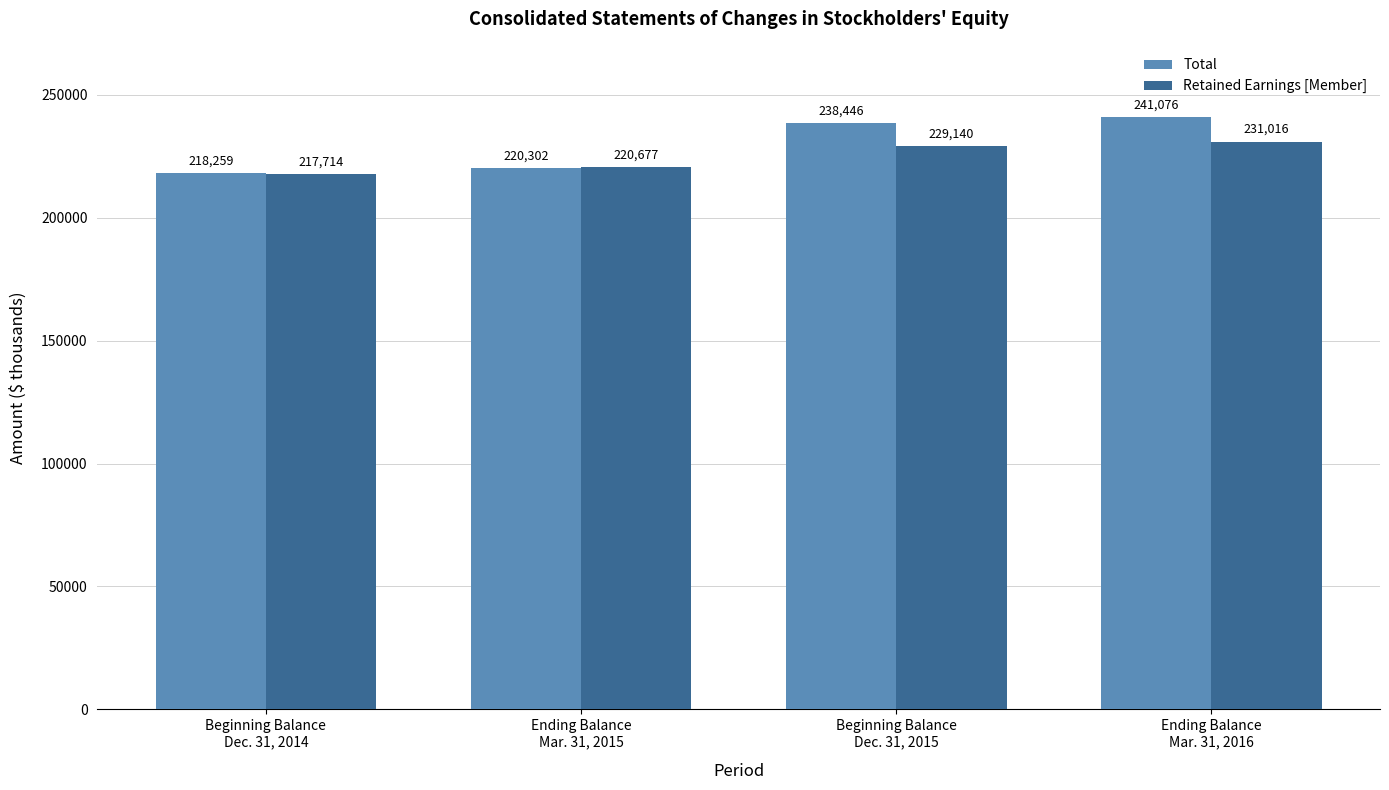

What is the spread (max minus min) of values at Beginning Balance
Dec. 31, 2014?

545